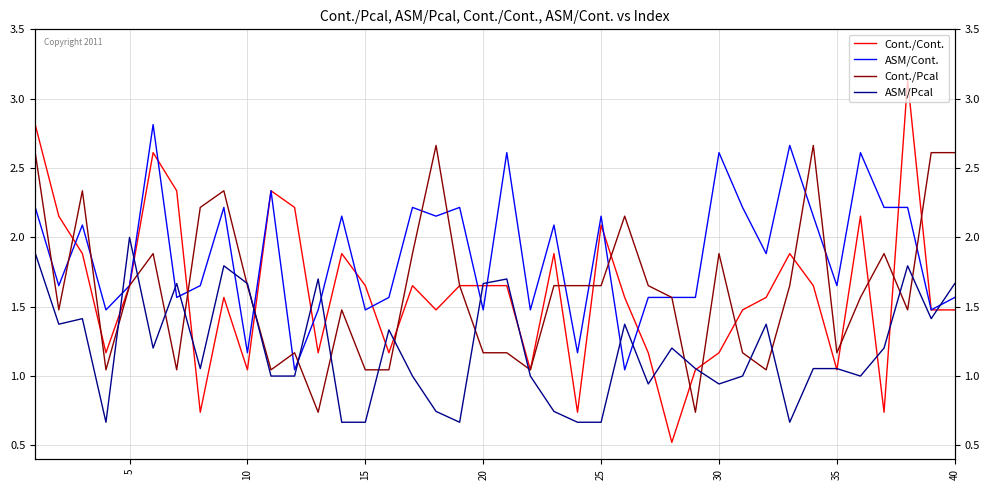

Rank the categories by ASM/Cont. value from lowest to highest.

11, 25, 45, 23, 15, 12, 14, 19, 21, 38, 30, 15, 26, 27, 28, 39, 5, 20, 35, 34, 31, 10, 22, 13, 17, 24, 33, 0, 40, 16, 18, 30, 36, 37, 10, 20, 29, 35, 32, 25